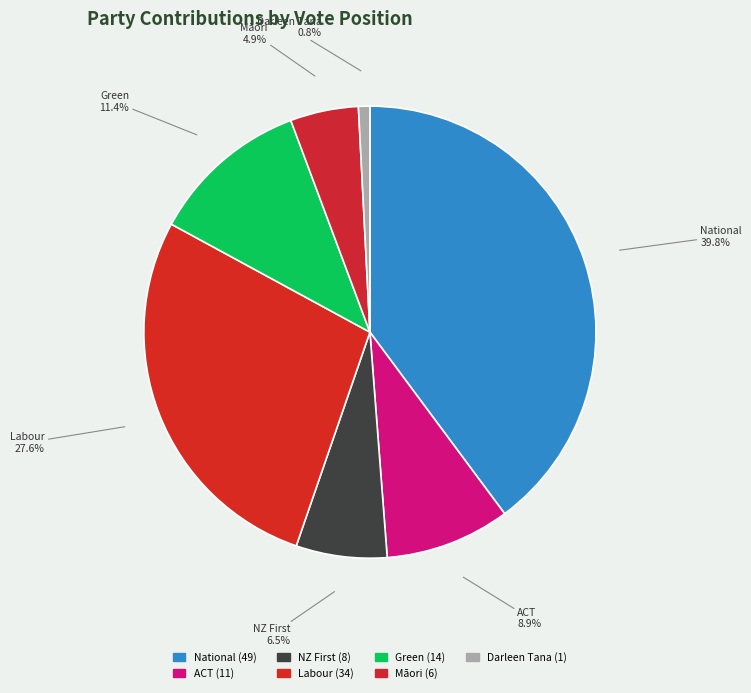

Is it true that Darleen Tana is 1% of the pie?

True